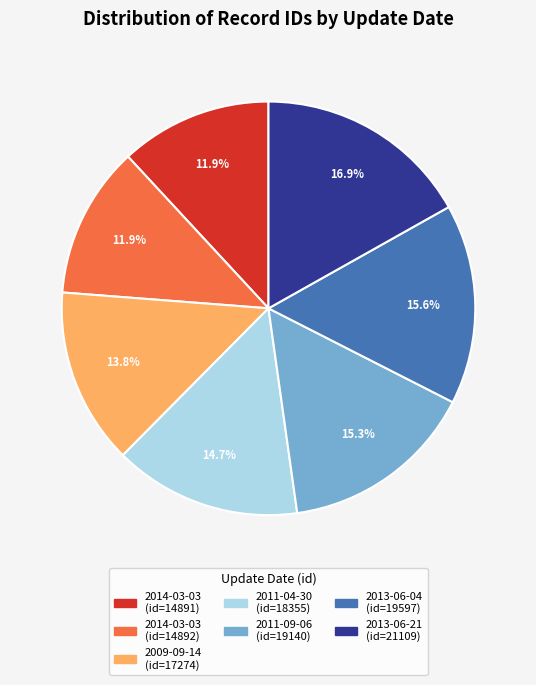

Does any single category account for the majority?

No